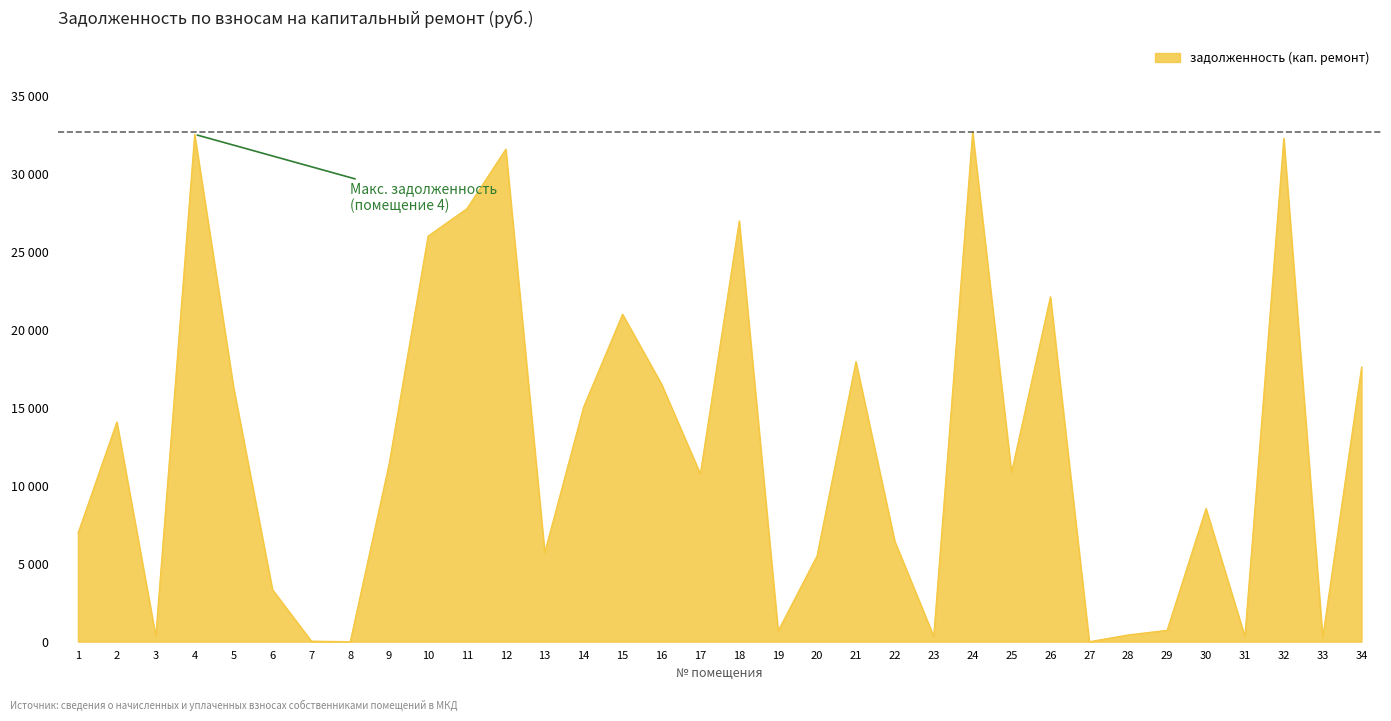

True or false: there are more than 0 points higher than both neighbors.

True